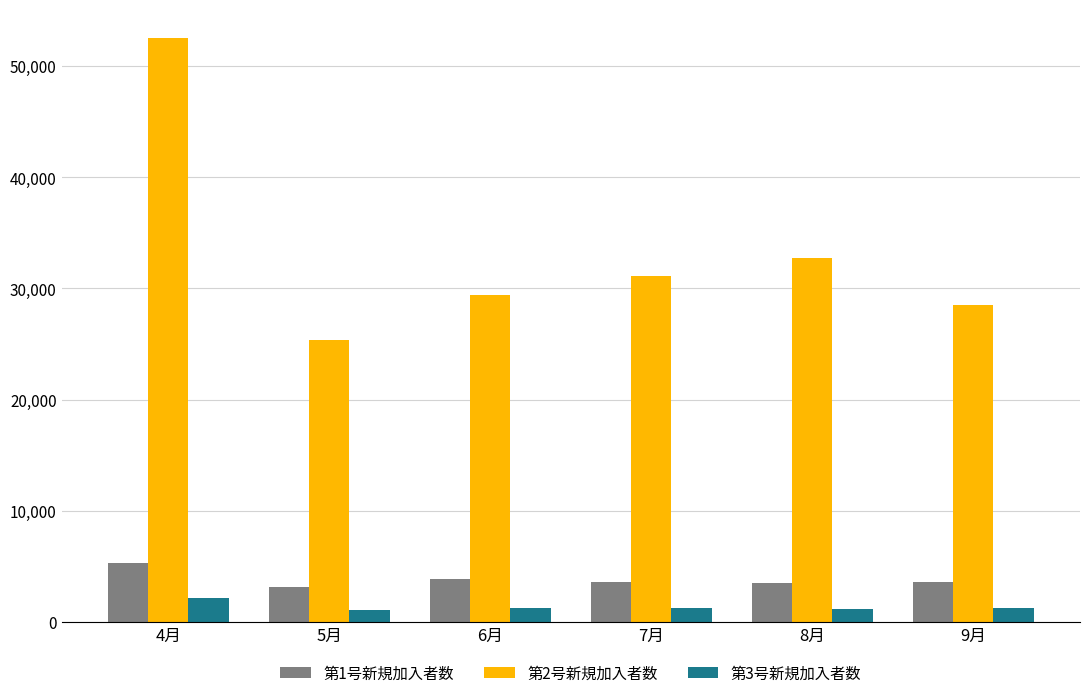

How many data points in 第3号新規加入者数 are less than 1283?

3